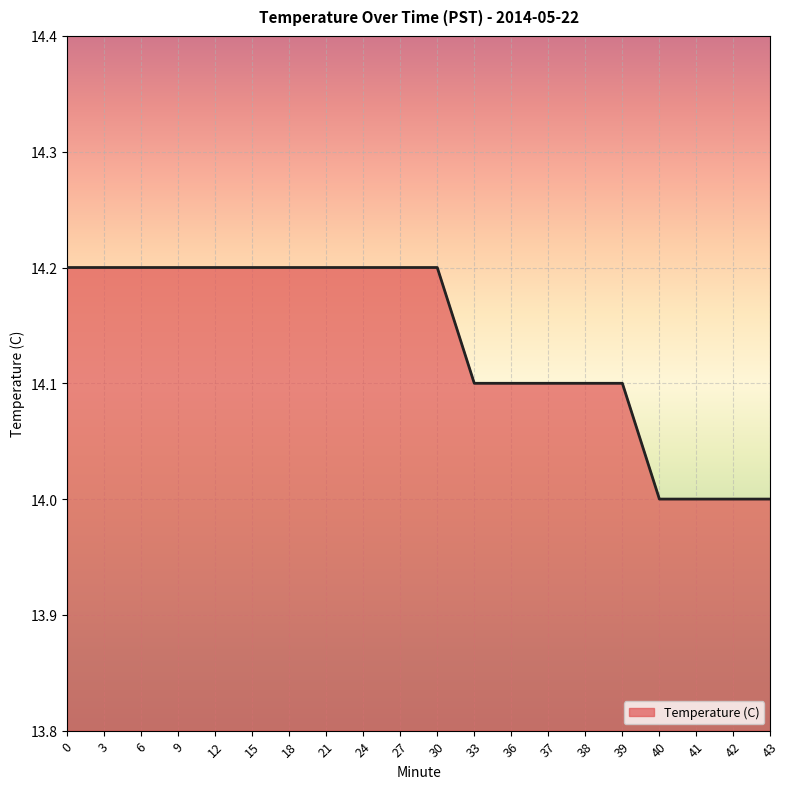

Reading right to left, transcribe all the data shown in this chart.

14.0	14.0	14.0	14.0	14.1	14.1	14.1	14.1	14.1	14.2	14.2	14.2	14.2	14.2	14.2	14.2	14.2	14.2	14.2	14.2